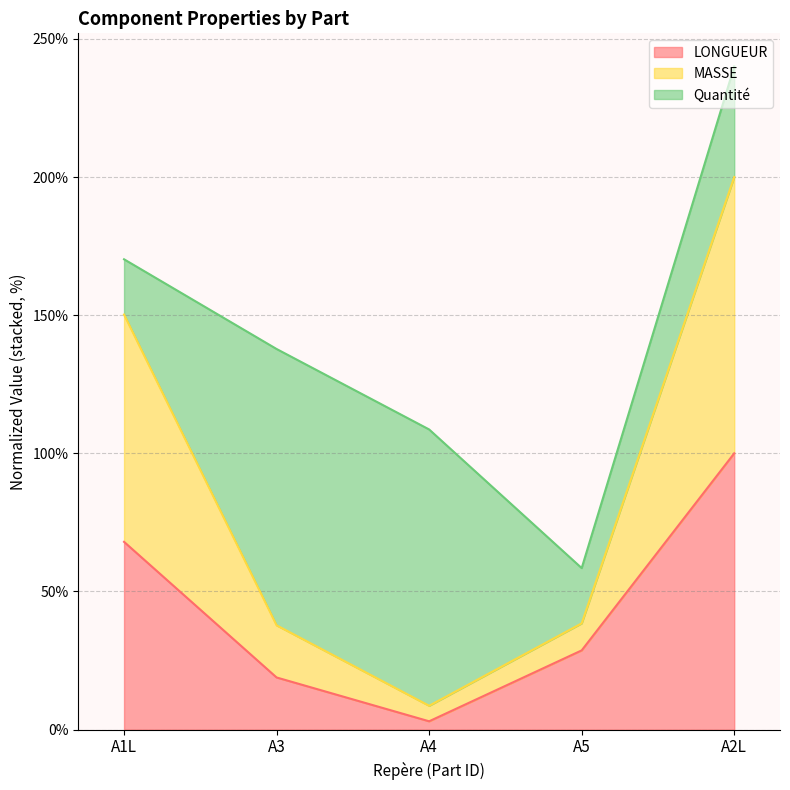

At which category is the sum across all series the highest?

A2L